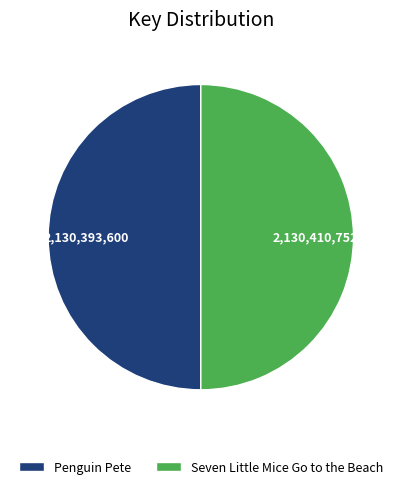

Approximately how many times larger is the value at Seven Little Mice Go to the Beach compared to Penguin Pete?

1.0